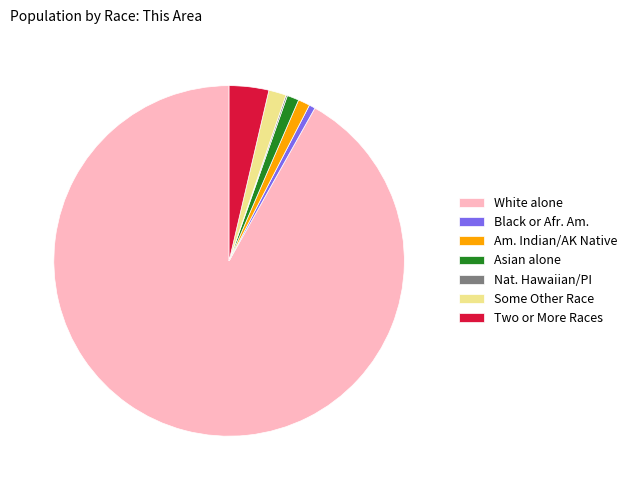

True or false: Two or More Races accounts for 4% of the total.

True